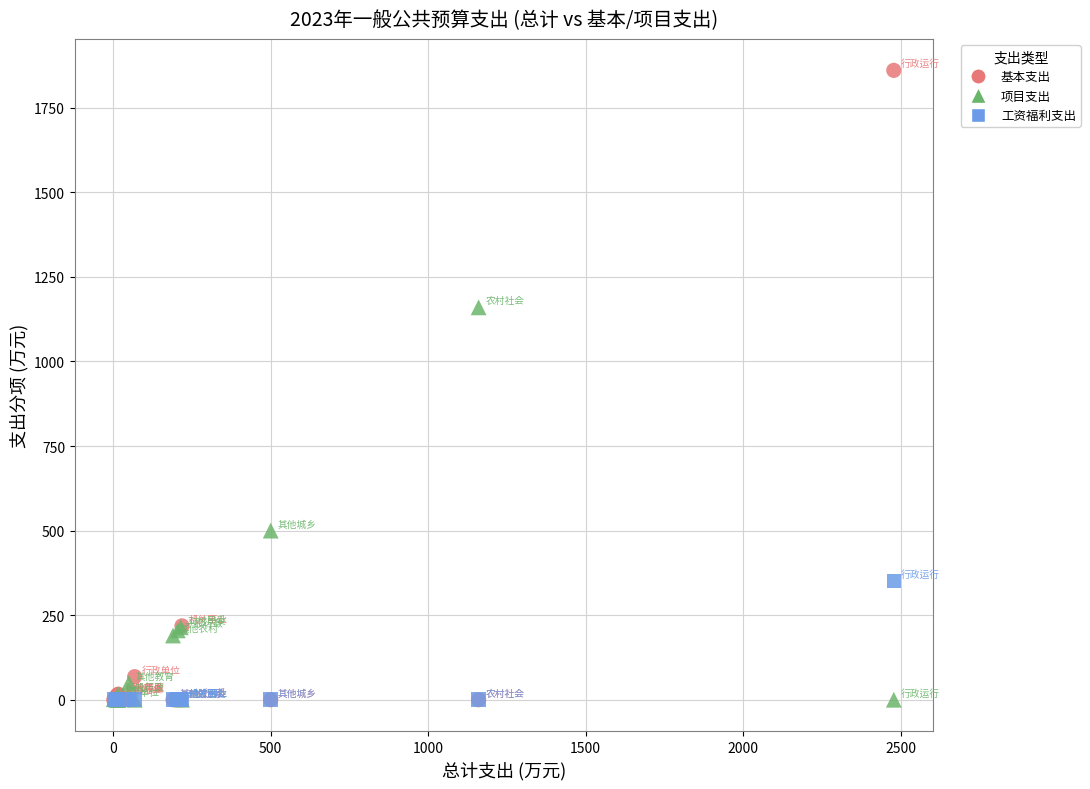

In the 基本支出 series, what Y value is closest to 930?

218.4